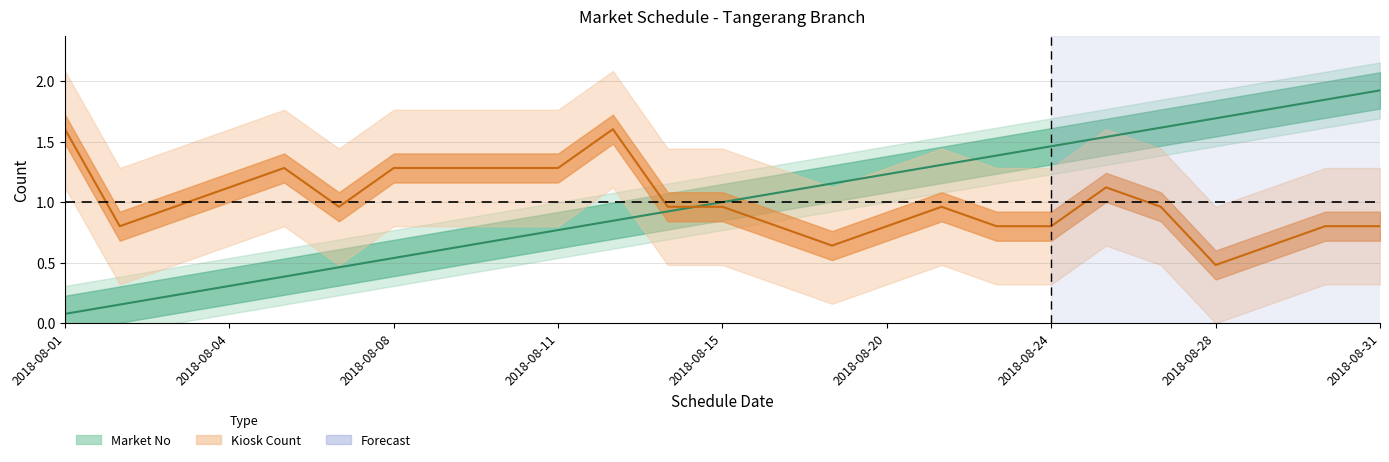

Which category has the highest value in the Market No series?

2018-08-31